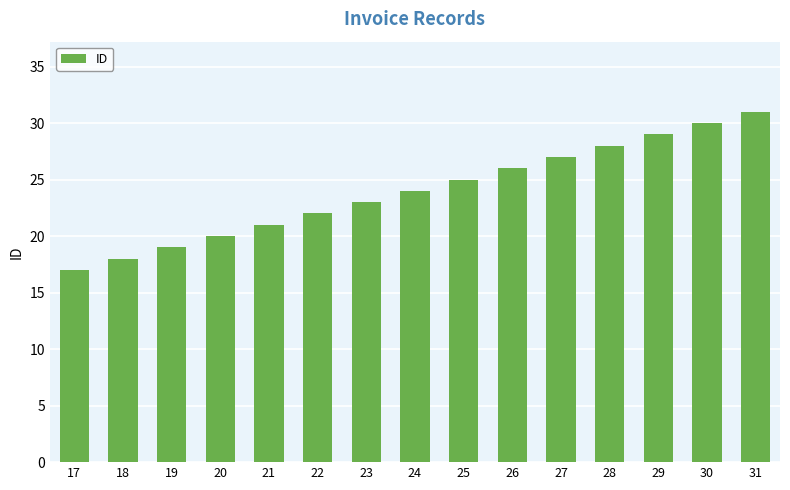

How many categories are shown in the chart?

15